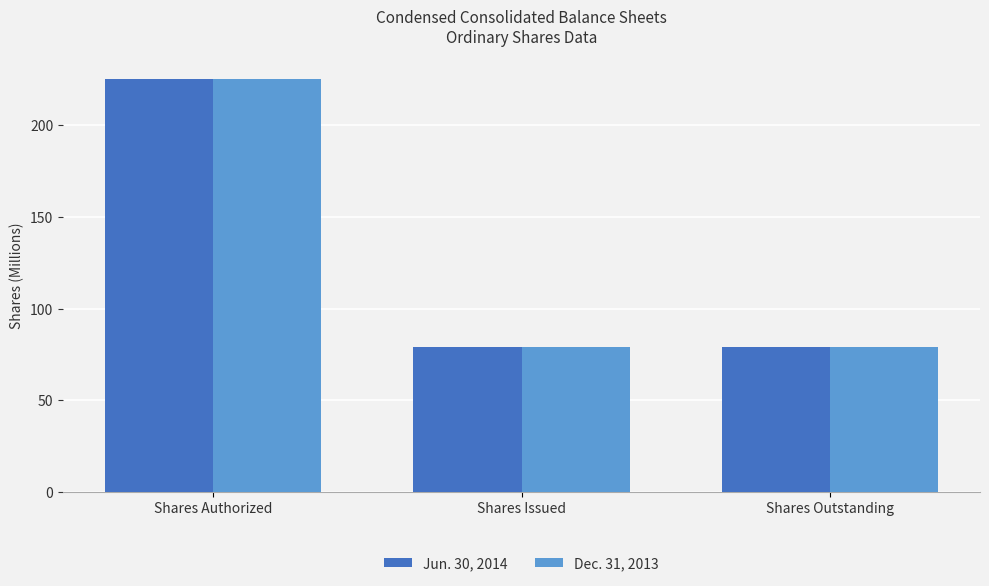

Is it true that Dec. 31, 2013 equals 79.1 at Shares Issued?

True